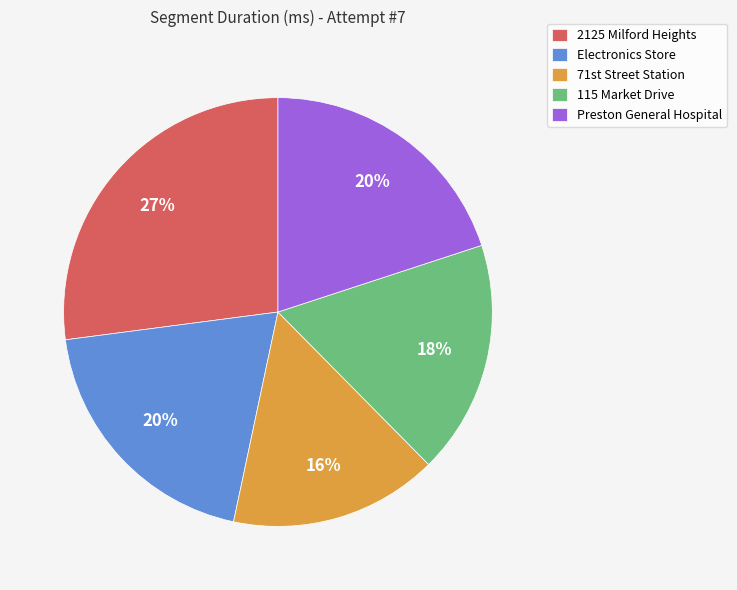

What percentage is the Preston General Hospital slice, to the nearest percent?

20%